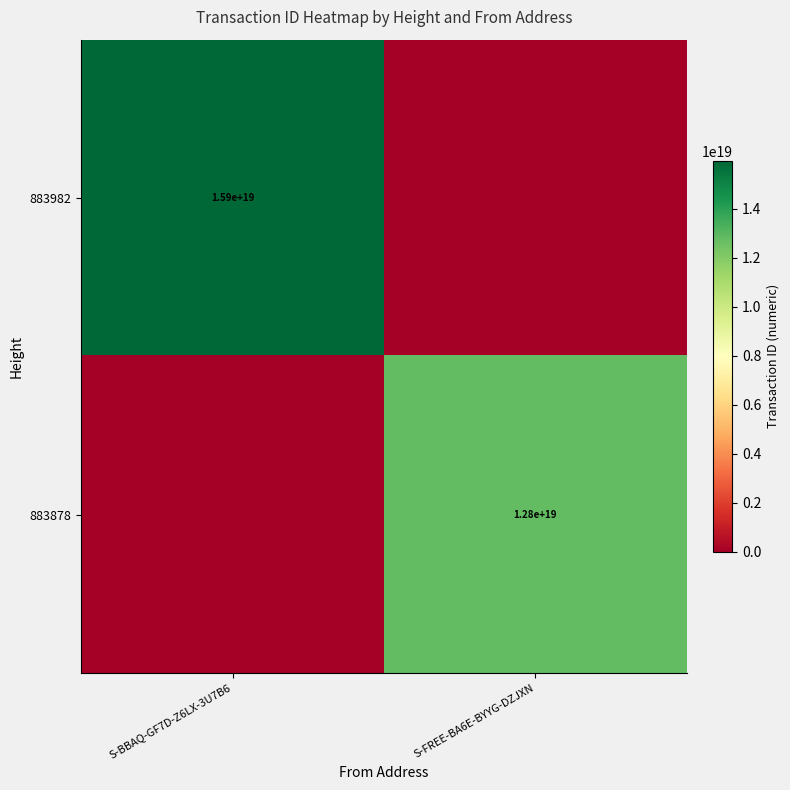

Is the value of 883982 at S-BBAQ-GF7D-Z6LX-3U7B6 greater than the value of 883878 at S-FREE-BA6E-BYYG-DZJXN?

Yes